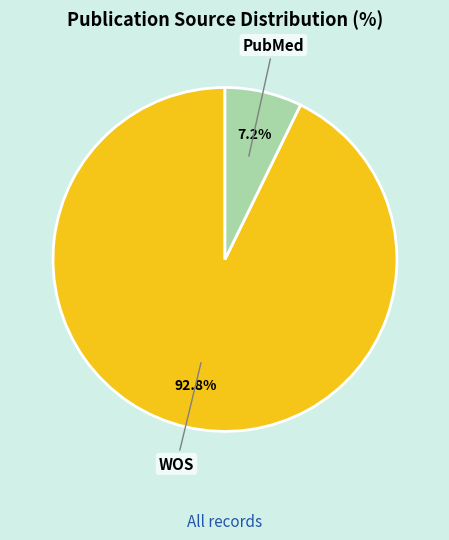

Is there any slice that represents more than half of the pie?

Yes